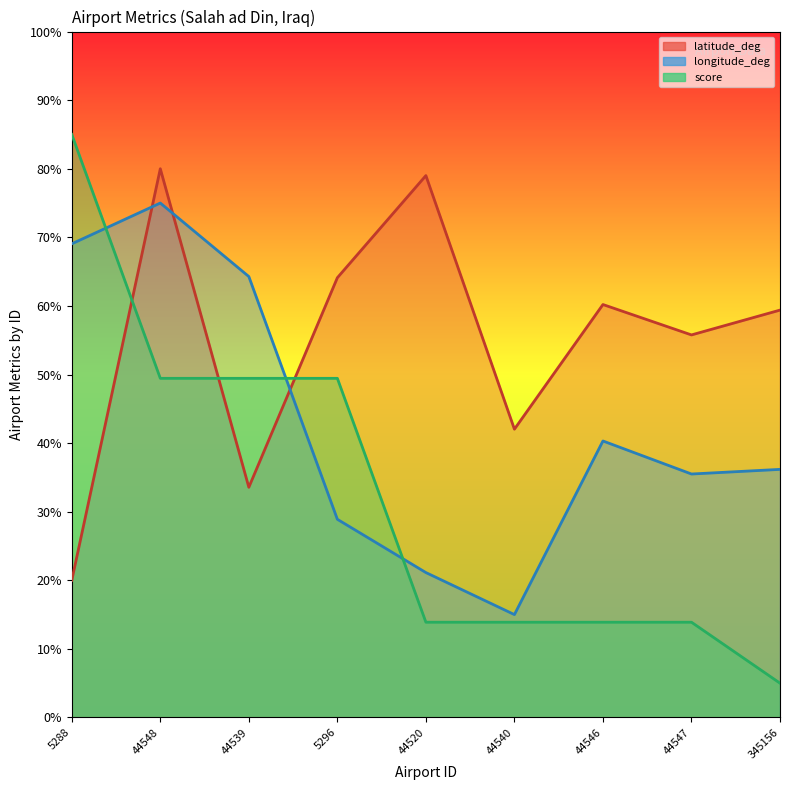

What is the value of the latitude_deg point at the 2nd from the left?

80.0